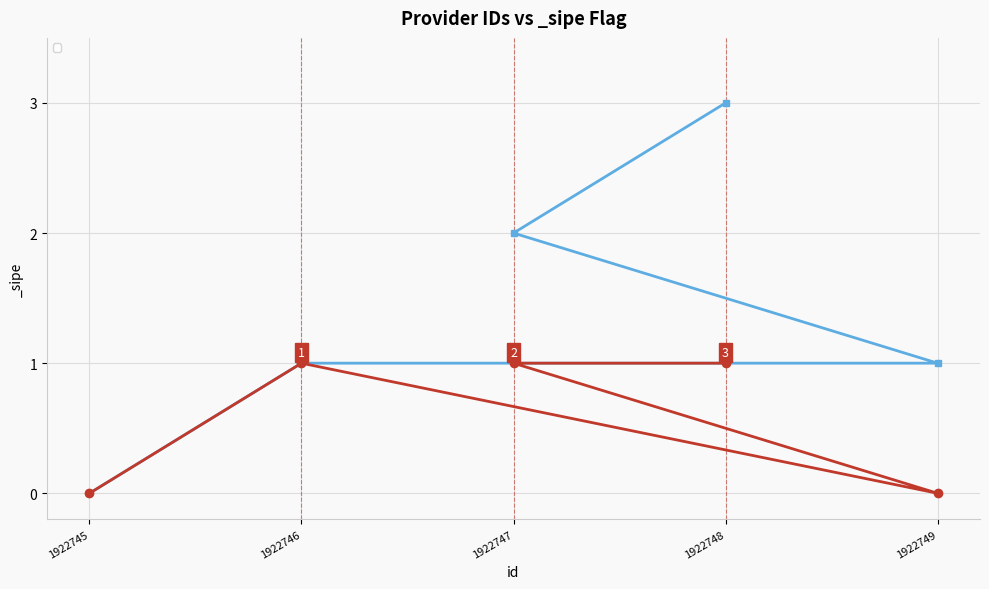

How many positive values are there?

3